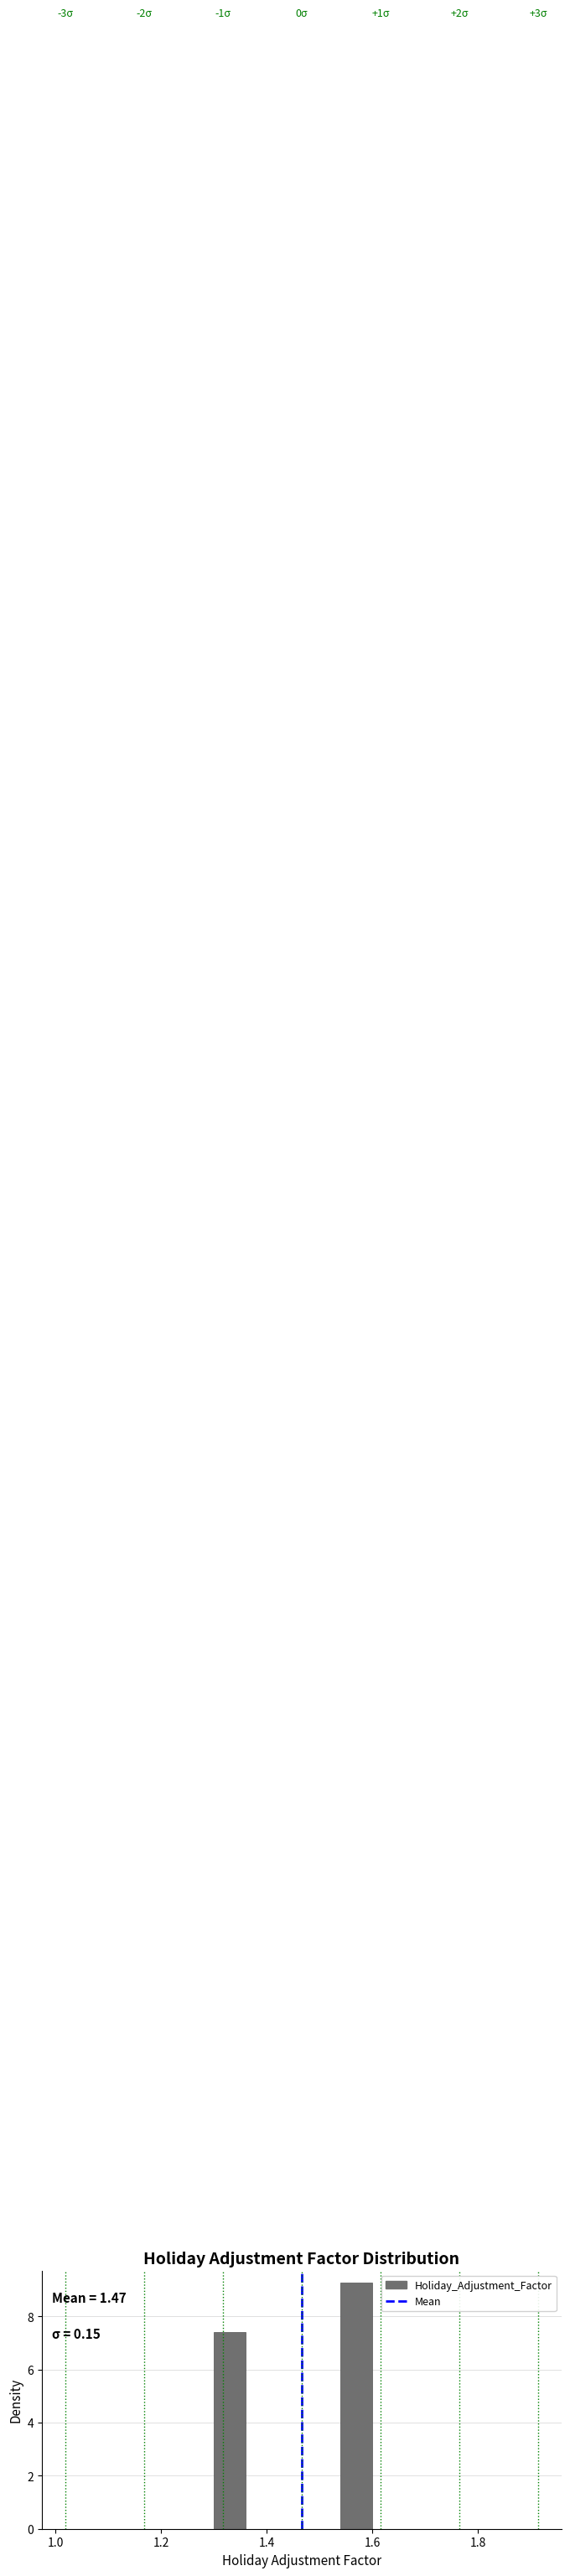

Read against the x-axis, roughly where is the centre of the tallest bar?

1.58